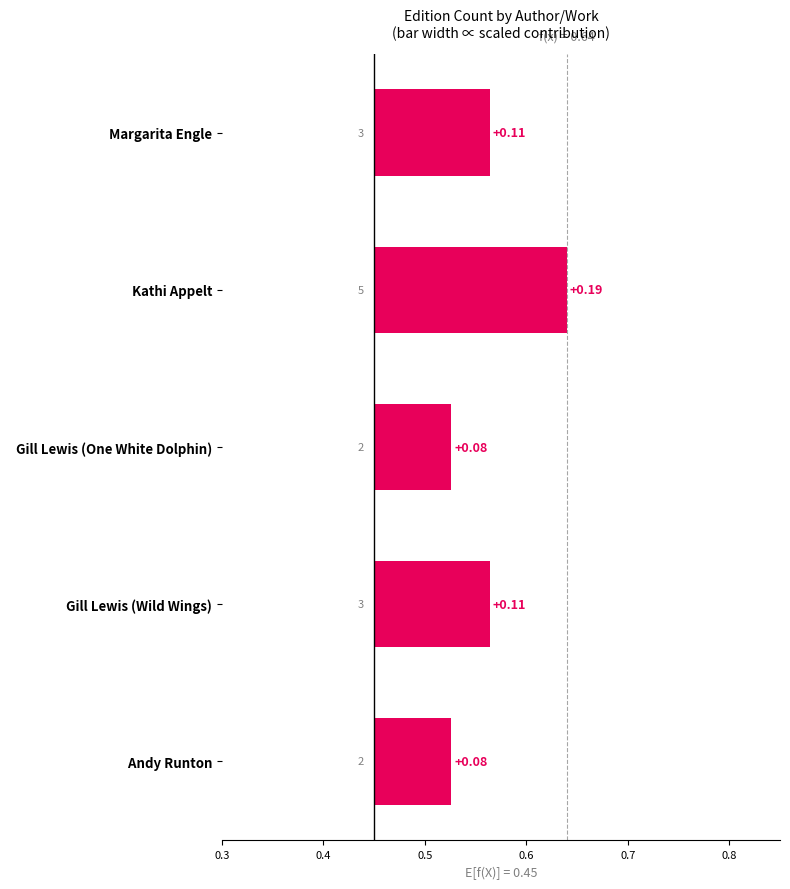

What is the value of the 4th bar from the left?

0.1